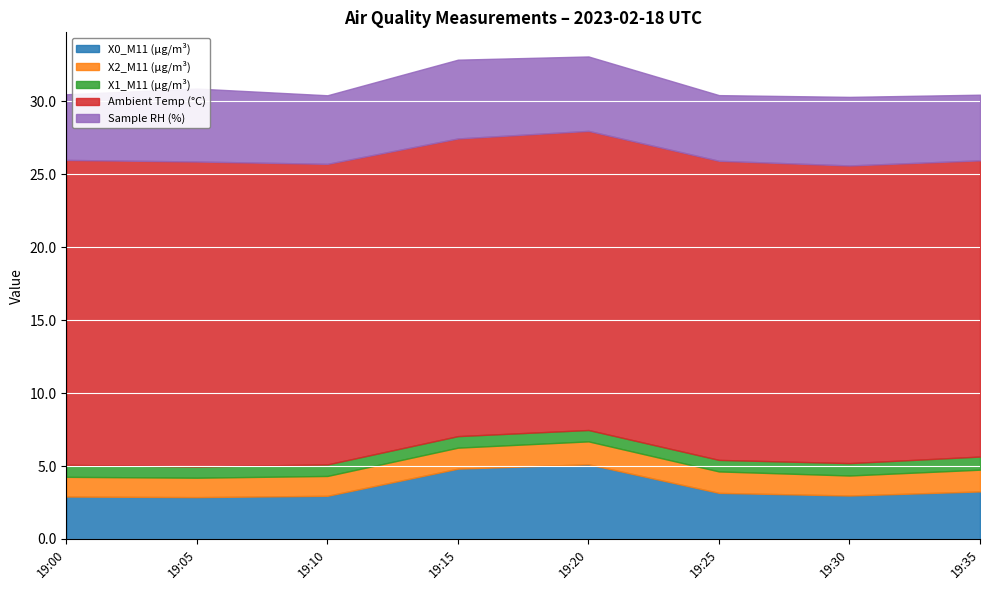

At which category does X2_M11 (μg/m³) reach its first local peak?

19:20